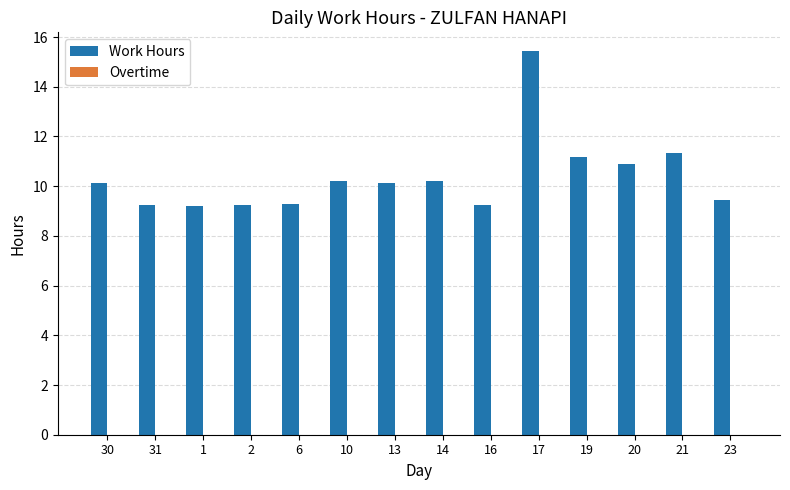

Is it true that the value at 13 is 17.2?

False